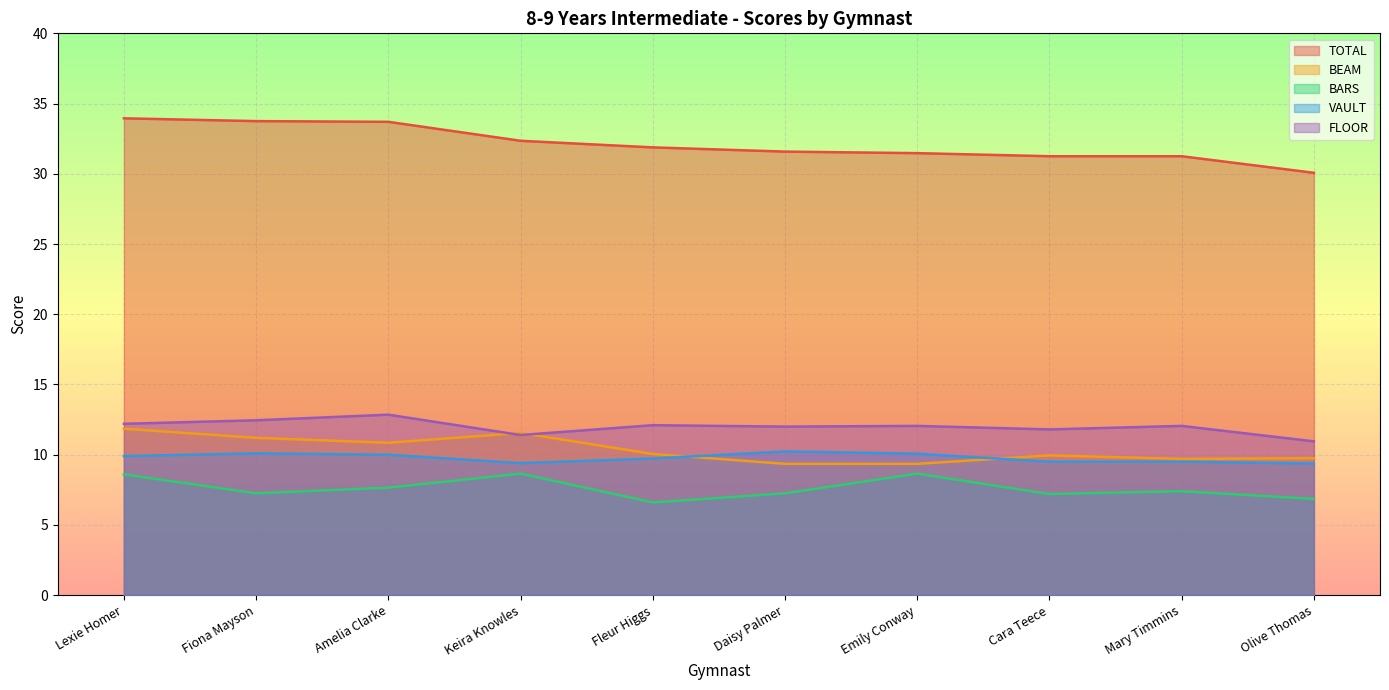

At Lexie Homer, list the series in order from largest to smallest.

TOTAL, FLOOR, BEAM, VAULT, BARS